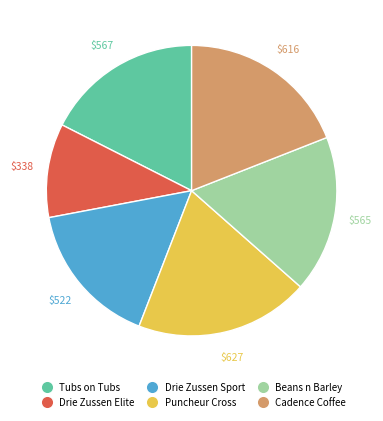

Count the number of slices in the pie.

6